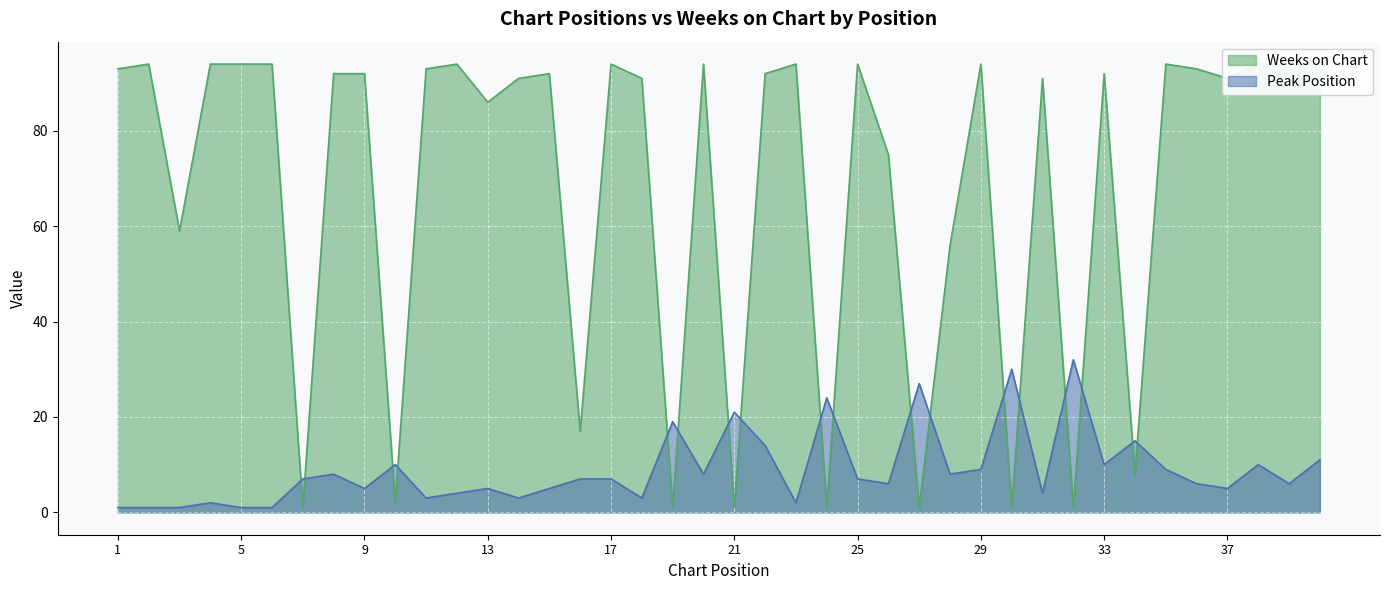

How many categories are shown in the chart?

40